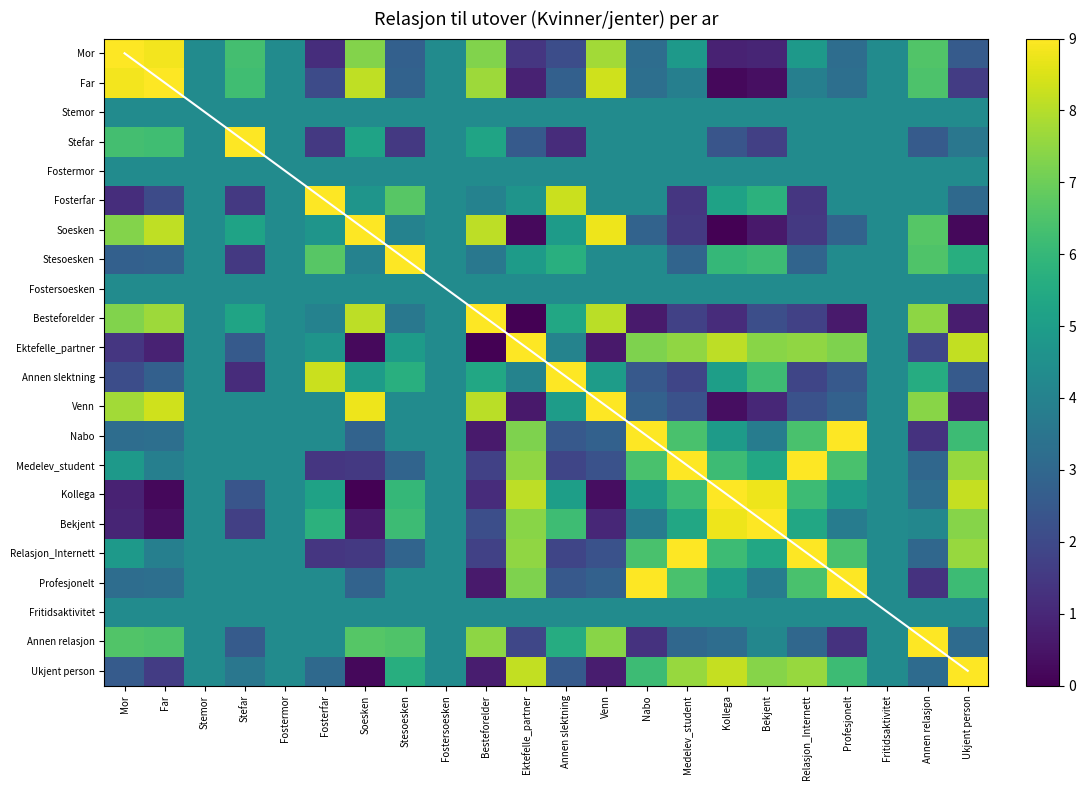

Is the value of Stefar at Fostermor greater than the value of Nabo at Fostermor?

No